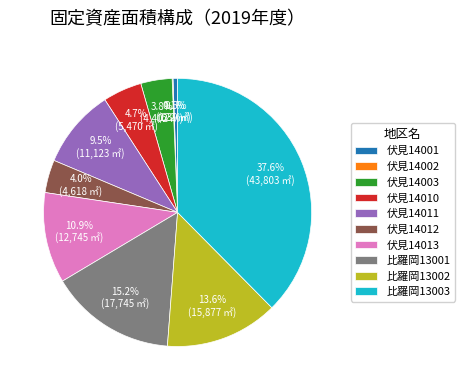

The 伏見14011 slice represents 22% of the pie. True or false?

False